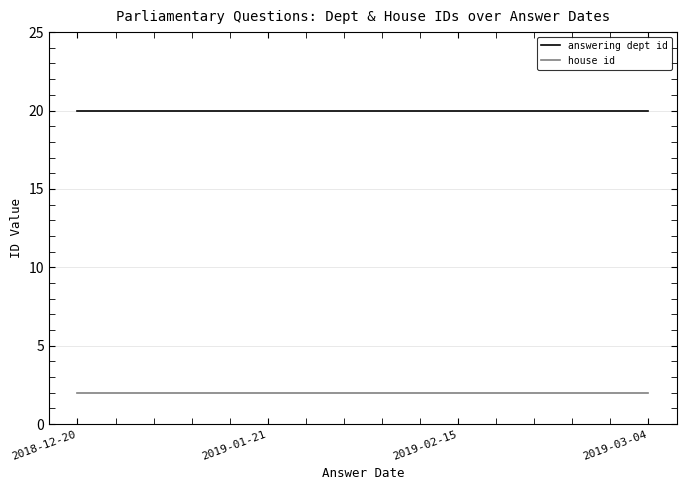

What position from the right is 2019-01-21?

3